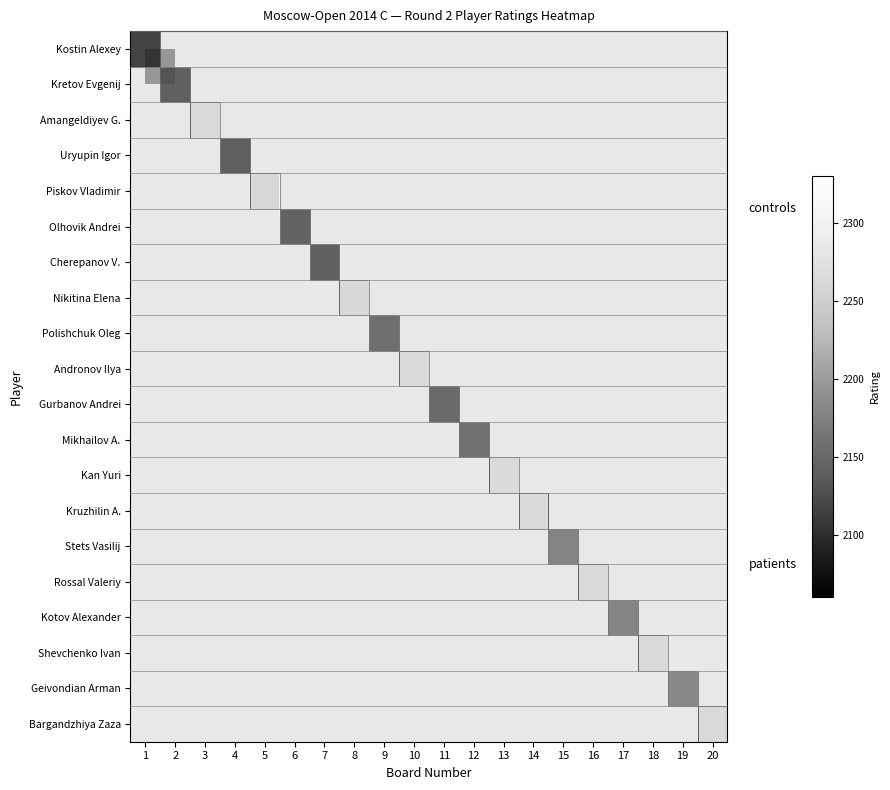

How many categories are shown in the chart?

20